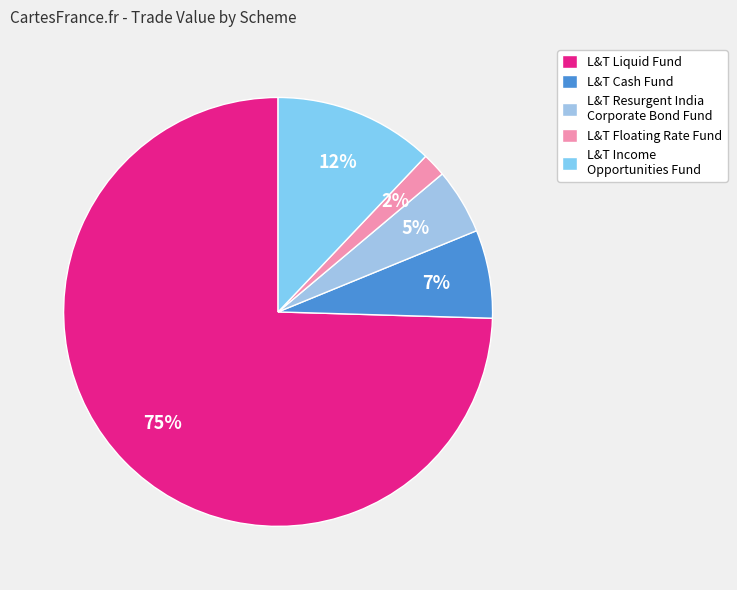

What is the largest slice in the pie chart?

L&T Liquid Fund